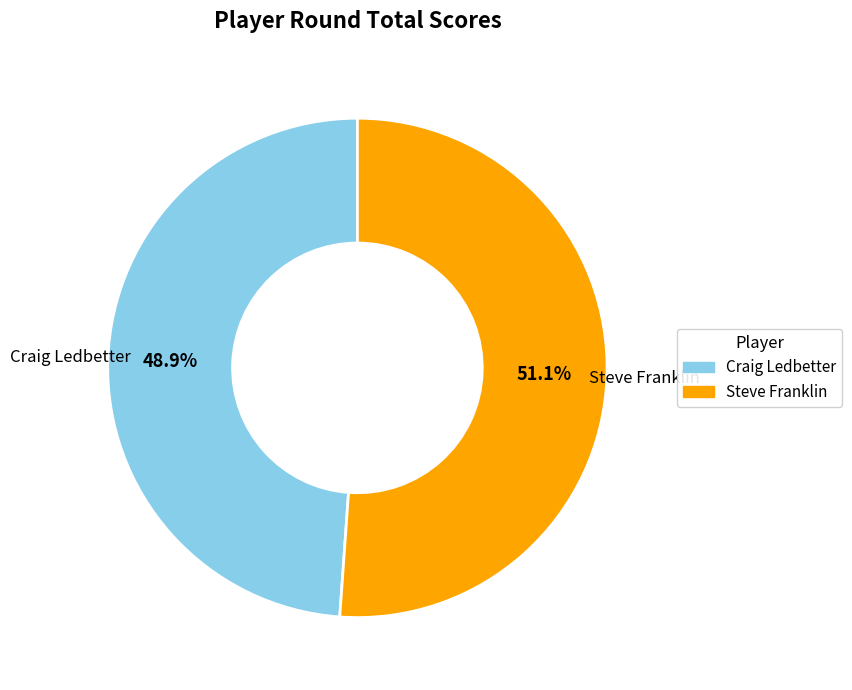

Which category accounts for the majority?

Steve Franklin